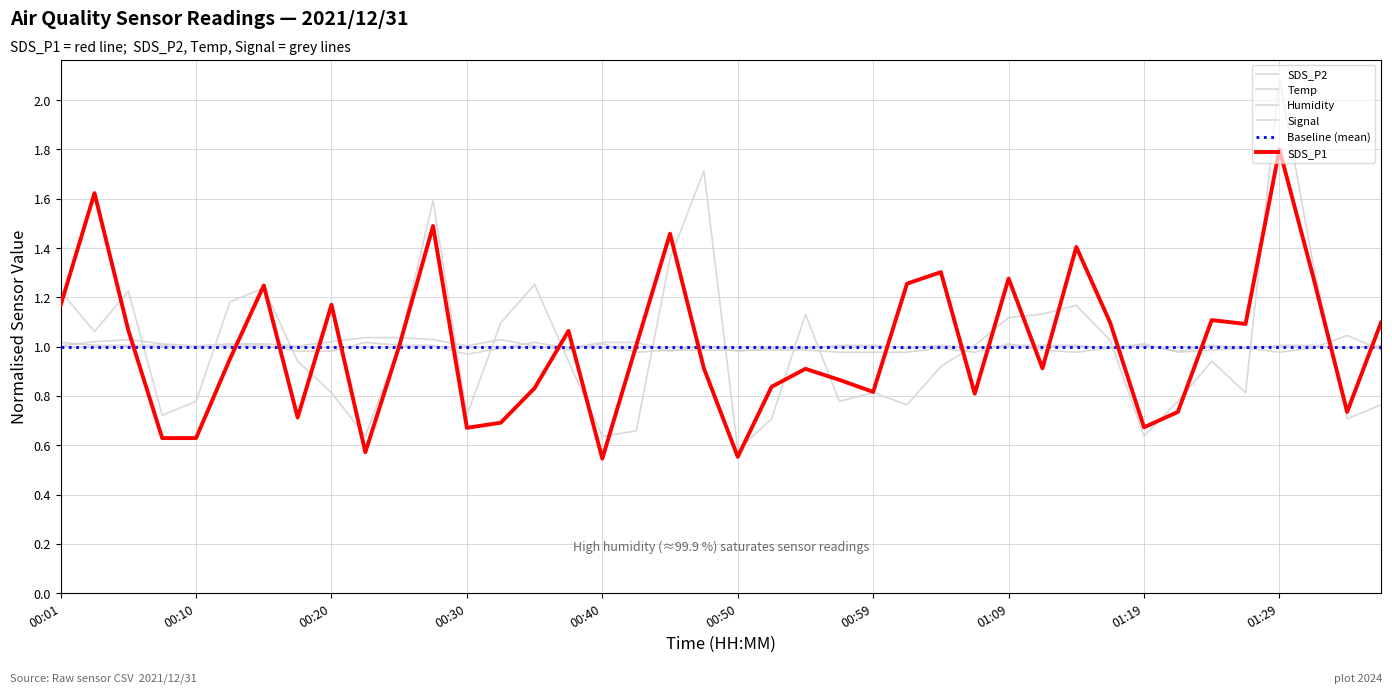

What is the difference between the maximum and second lowest values in the SDS_P2 series?

1.5